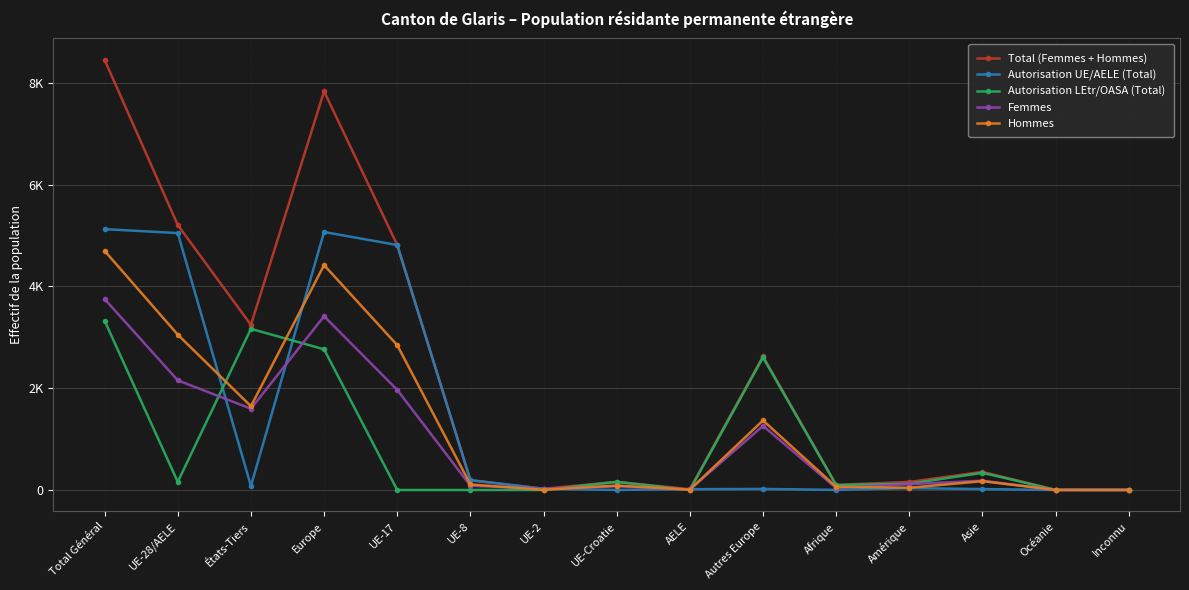

Does the chart have visible grid lines?

Yes